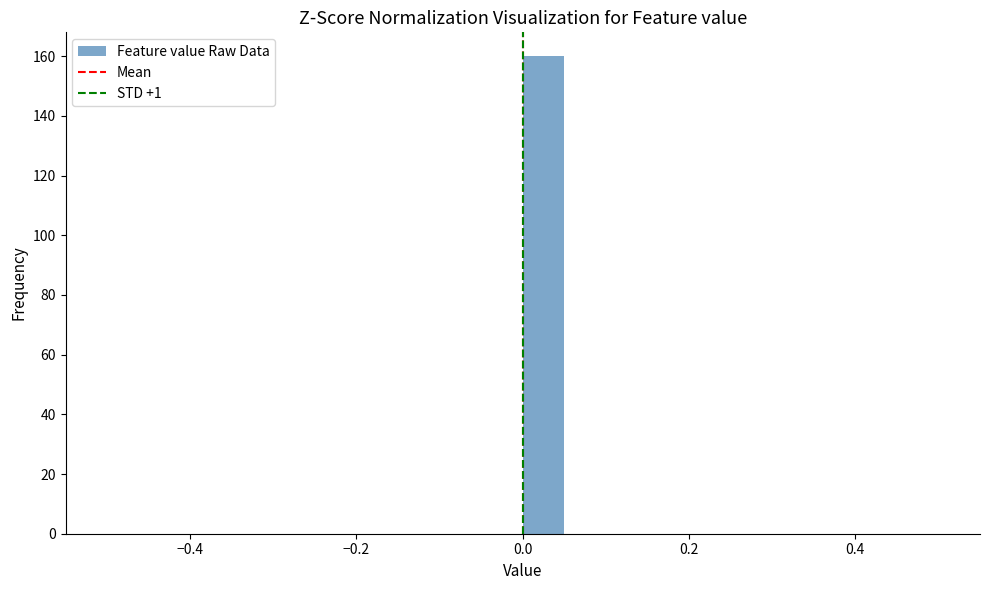

Around what value on the x-axis is the tallest bar? Give the approximate position of its centre, as read against the axis.

0.02